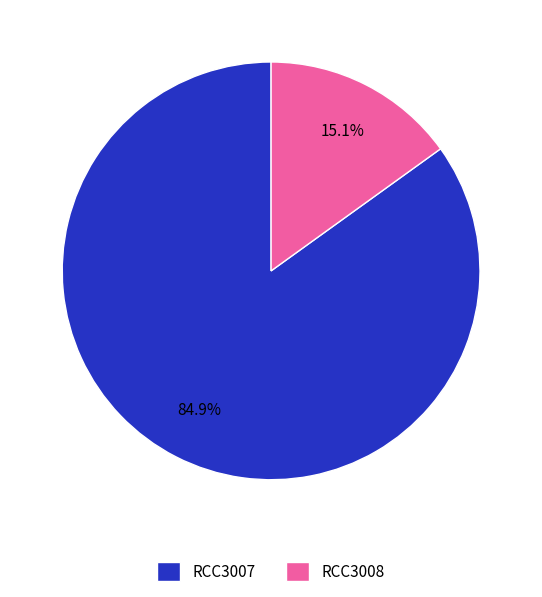

How many segments does this pie chart have?

2